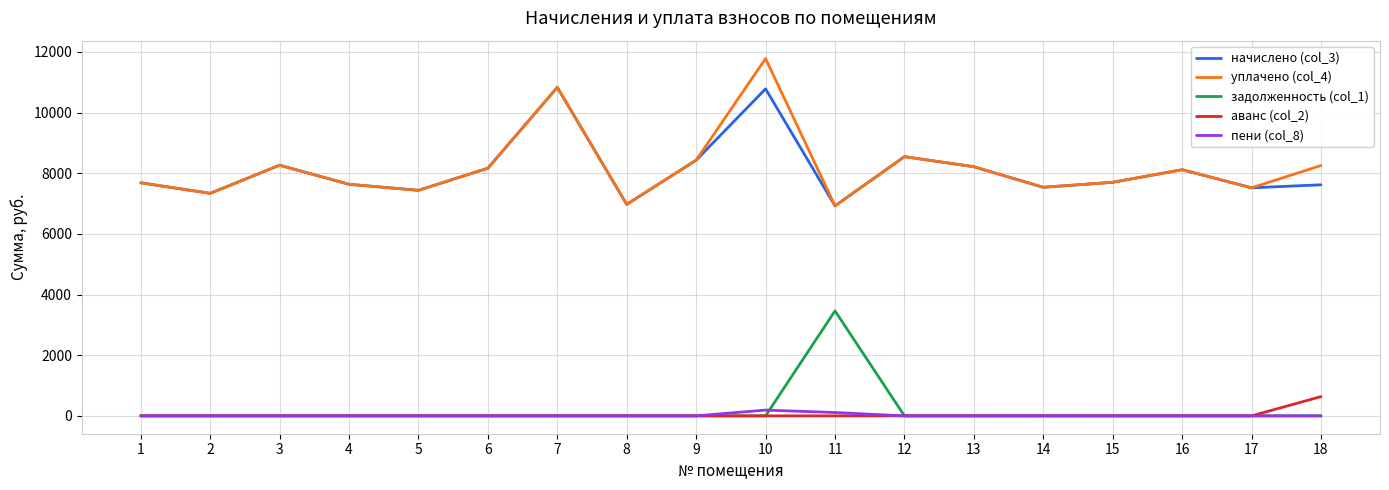

At which label is начислено (col_3) closest to 8876?

12